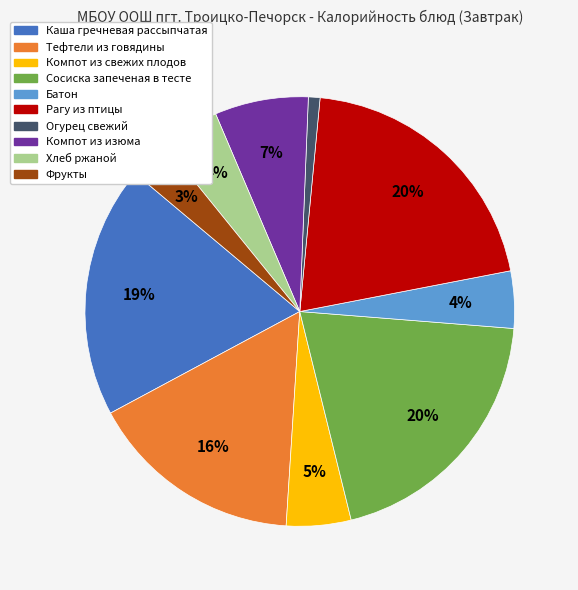

Between Хлеб ржаной and Компот из изюма, which is larger?

Компот из изюма